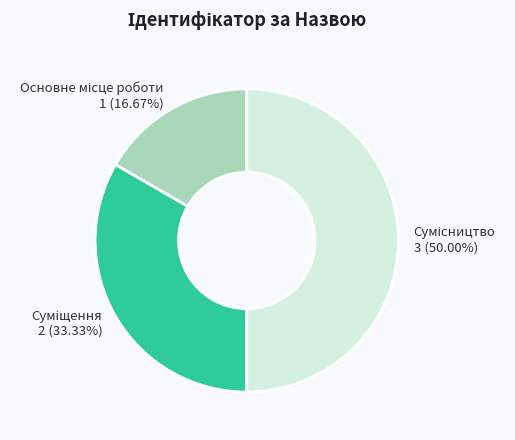

To the nearest percent, what is the difference between the largest and smallest slice percentages?

33%